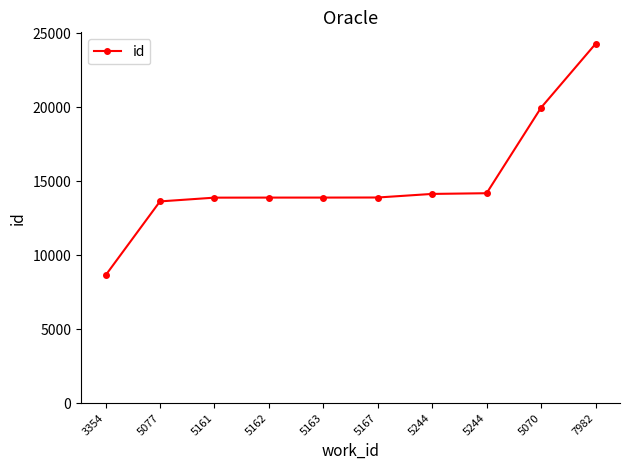

What is the difference between the values at 5161 and 3354?

5252